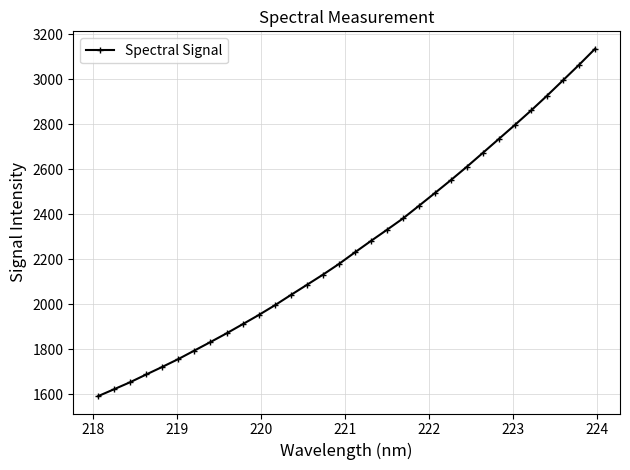

How many data points are less than 2229?

16